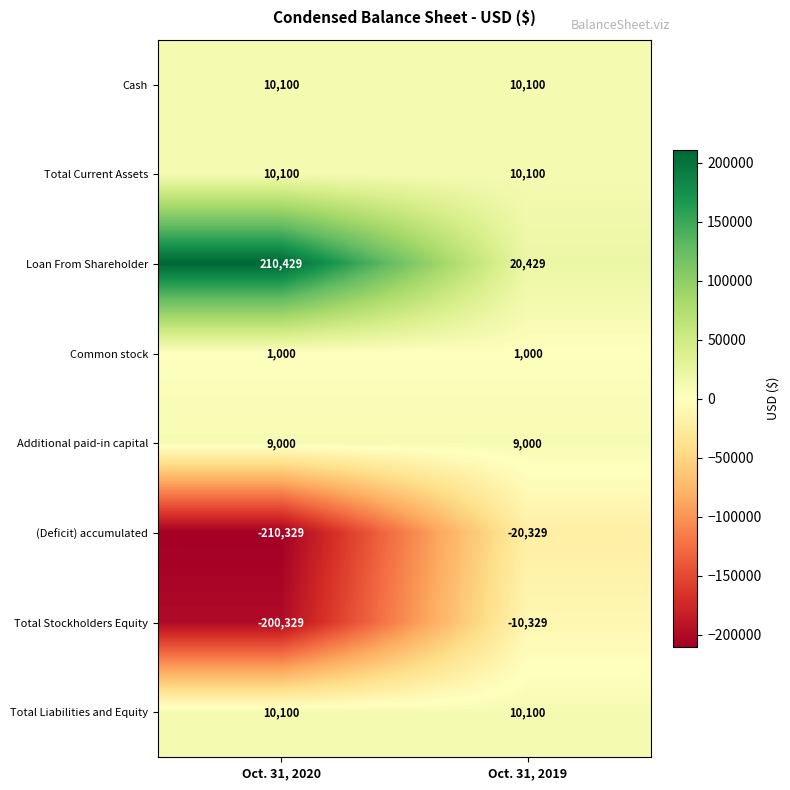

Reading left to right, extract all data points from this chart.

Cash: 10100	10100
Total Current Assets: 10100	10100
Loan From Shareholder: 210429	20429
Common stock: 1000	1000
Additional paid-in capital: 9000	9000
(Deficit) accumulated: -210329	-20329
Total Stockholders Equity: -200329	-10329
Total Liabilities and Equity: 10100	10100